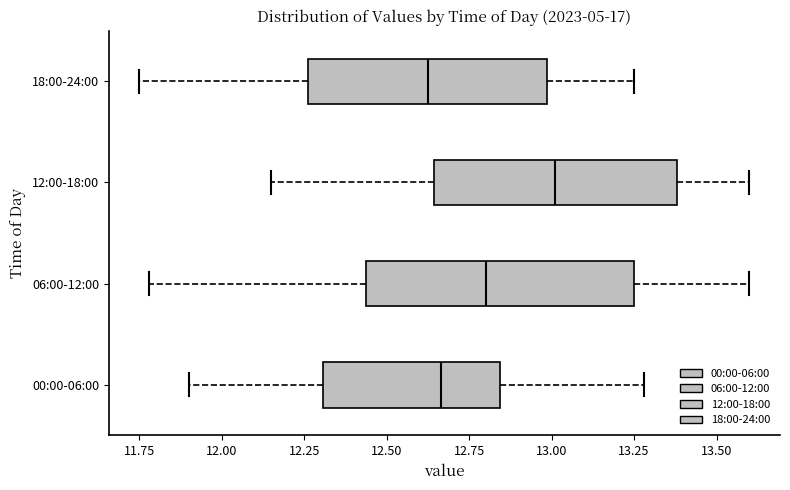

Comparing the boxes themselves (not the whiskers), which one is the widest?

06:00-12:00